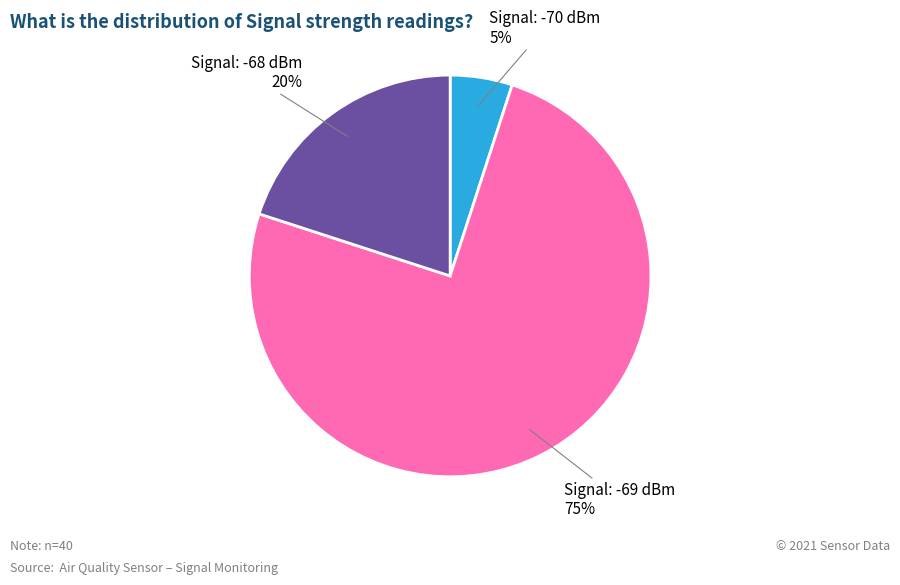

Is there any slice that represents more than half of the pie?

Yes